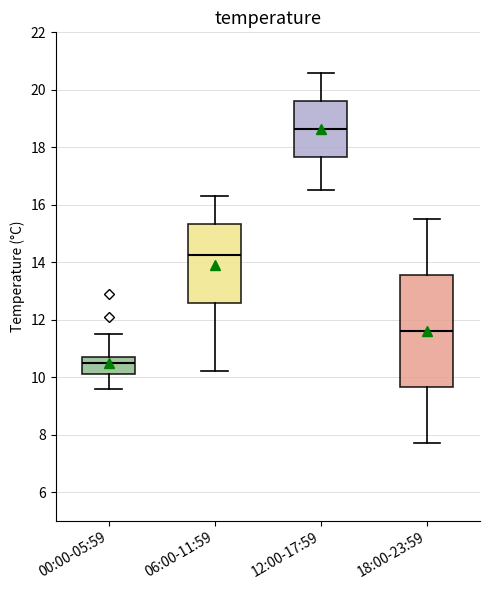

Reading left to right, transcribe this box plot: for each box, give where its median line is, the range the box spans, and where its two whiskers end, as read against the y-axis. The values are not printed on the chart, so give them approximately, as read against the axis.

00:00-05:59: median 10.6, box 10.2 to 10.8, whiskers 9.6 to 11.6
06:00-11:59: median 14.2, box 12.6 to 15.4, whiskers 10.2 to 16.4
12:00-17:59: median 18.6, box 17.6 to 19.6, whiskers 16.6 to 20.6
18:00-23:59: median 11.6, box 9.6 to 13.6, whiskers 7.8 to 15.6